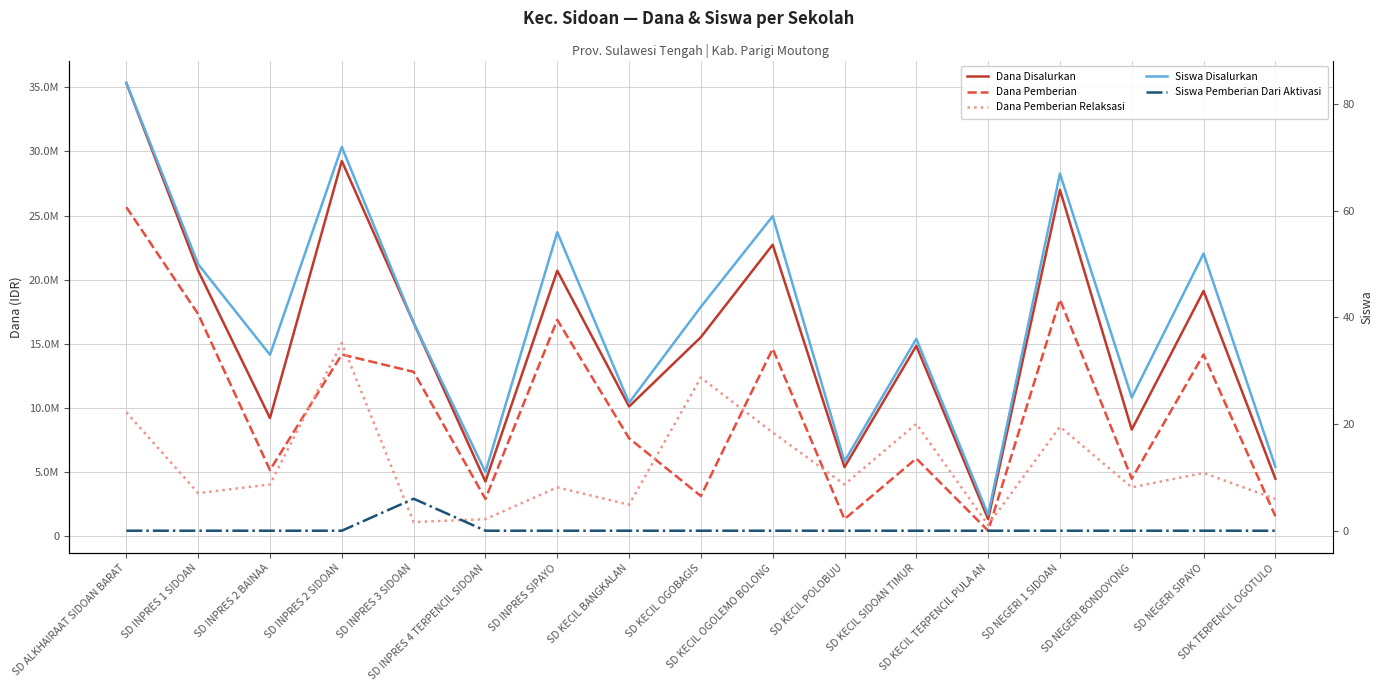

The Dana Disalurkan series shows 5884943 at SD INPRES 4 TERPENCIL SIDOAN. True or false?

False